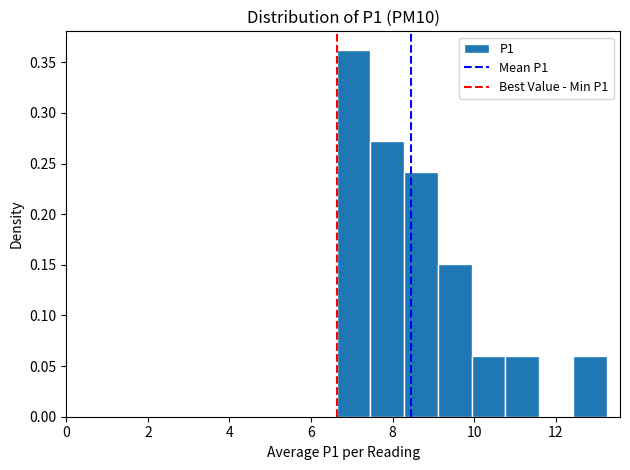

Reading left to right, transcribe this chart: for each bar, give the range it covers on the x-axis and its height. Neither the bar edges nor the heights are printed on the chart, so give them approximately, as read against the axes.

6.6 to 7.4: 0.365
7.4 to 8.2: 0.270
8.2 to 9.2: 0.240
9.2 to 10.0: 0.150
10.0 to 10.8: 0.060
10.8 to 11.6: 0.060
11.6 to 12.4: 0
12.4 to 13.2: 0.060